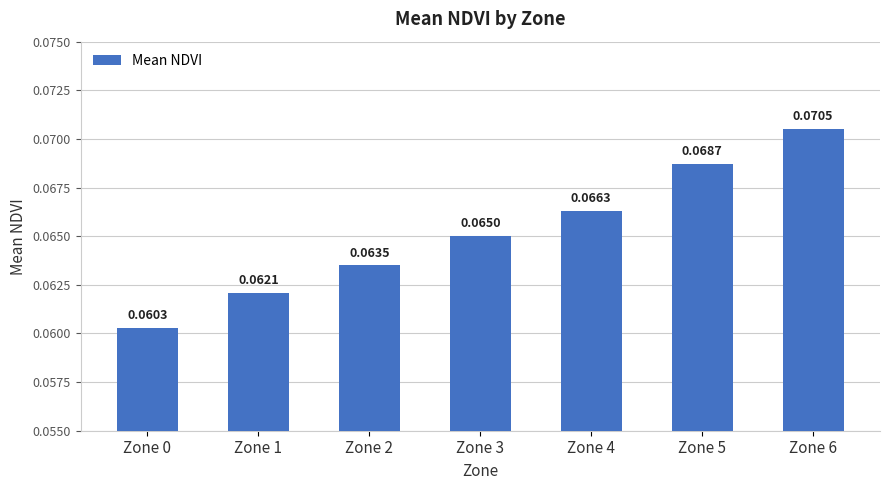

What is the sum of all values?

0.5